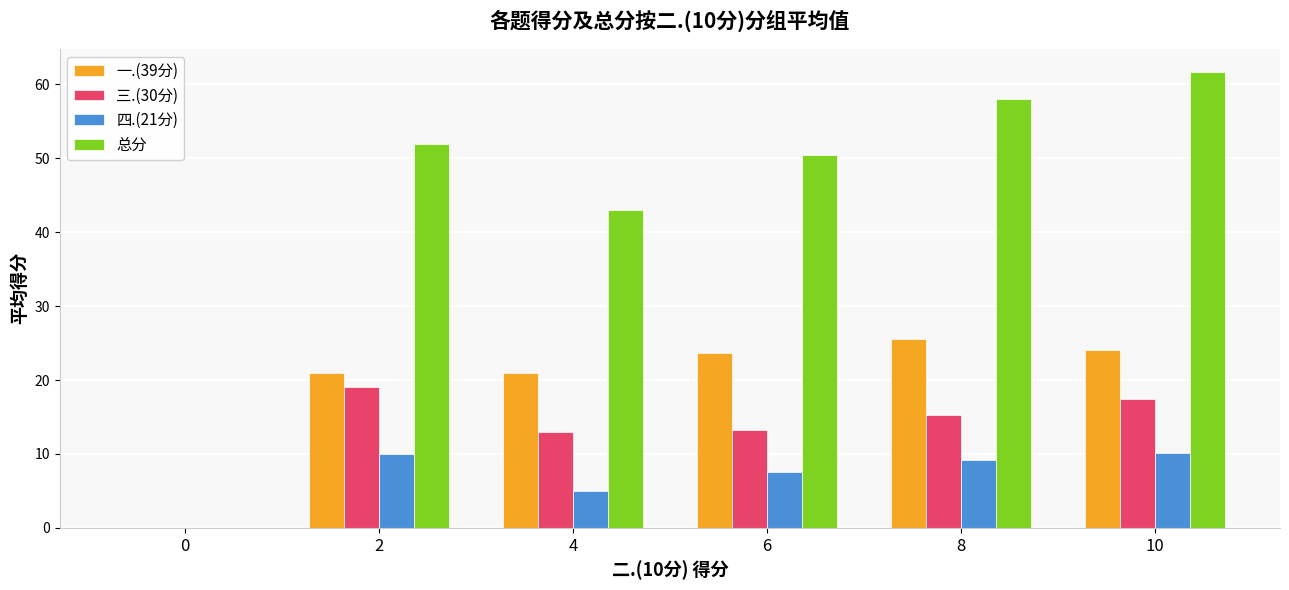

What is the sum of all 四.(21分) values?

42.0